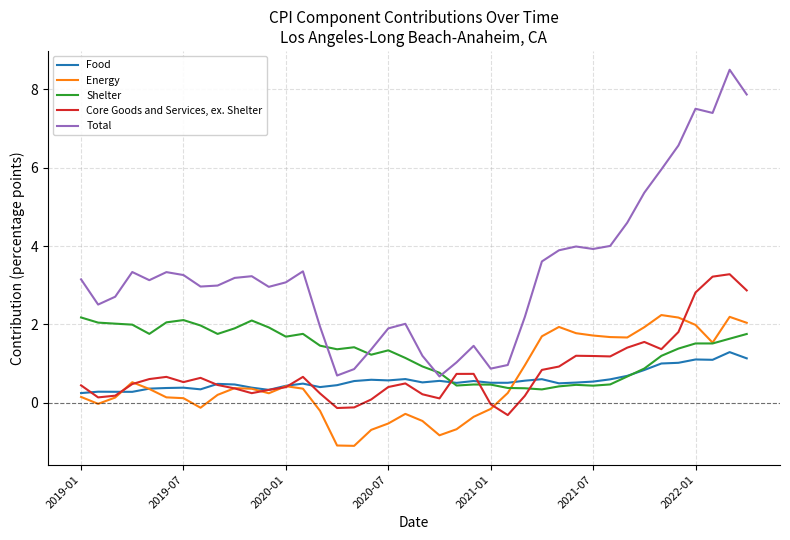

True or false: Total and Core Goods and Services, ex. Shelter cross at least once.

False